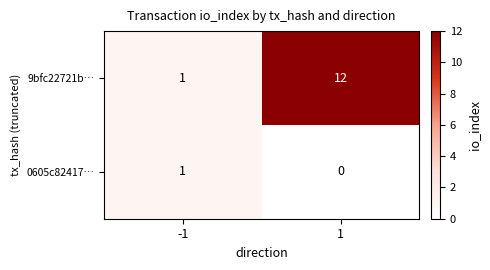

Which series has the largest total across all categories?

9bfc22721b…